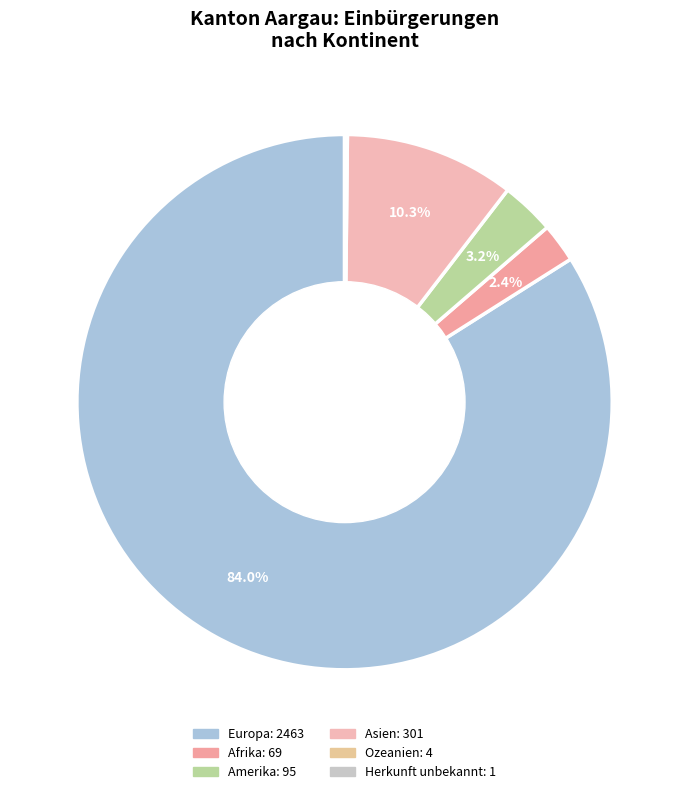

The Amerika slice represents 3% of the pie. True or false?

True